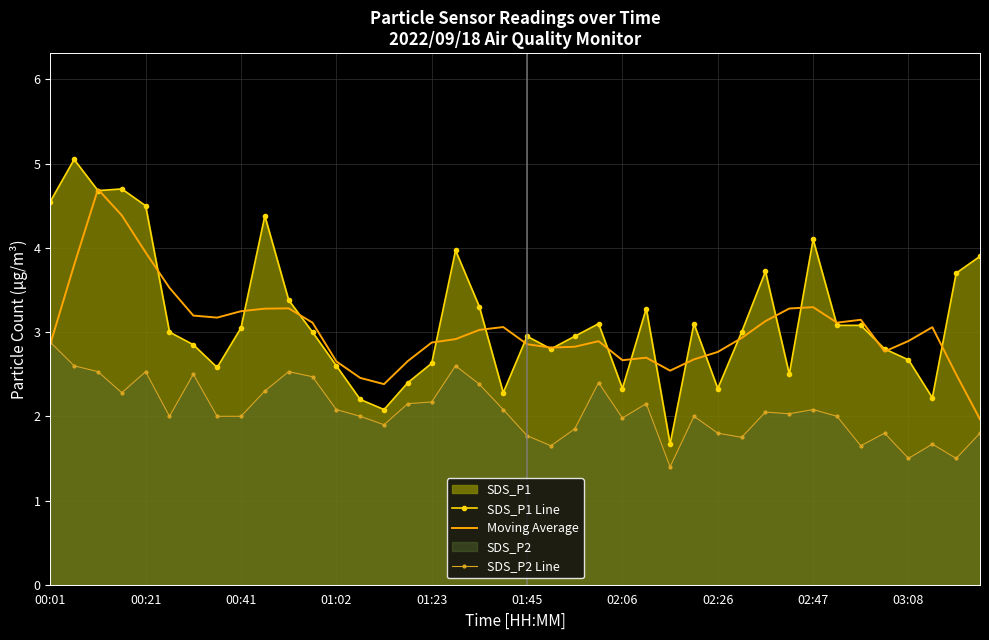

Rank the series at 02:26 from lowest to highest value.

SDS_P2 Line, SDS_P1 Line, Moving Average